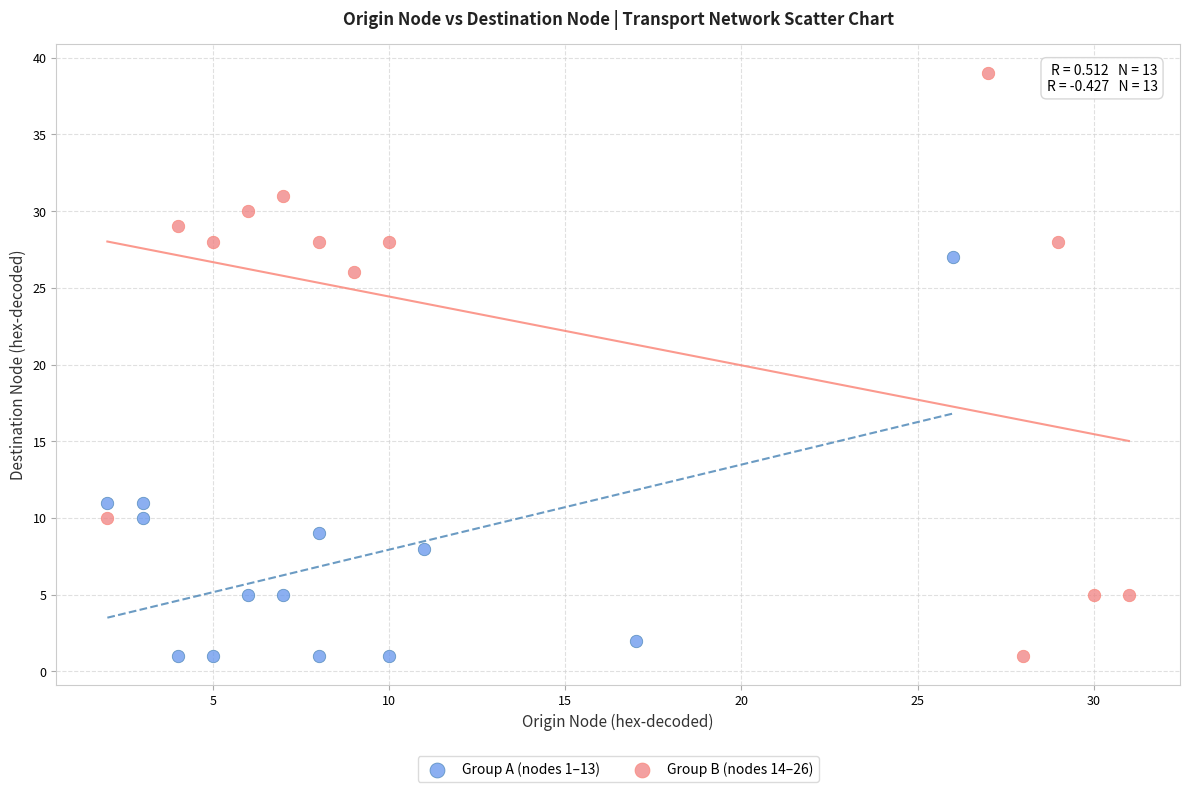

Which series has the widest spread of Y values?

Group B (nodes 14–26)